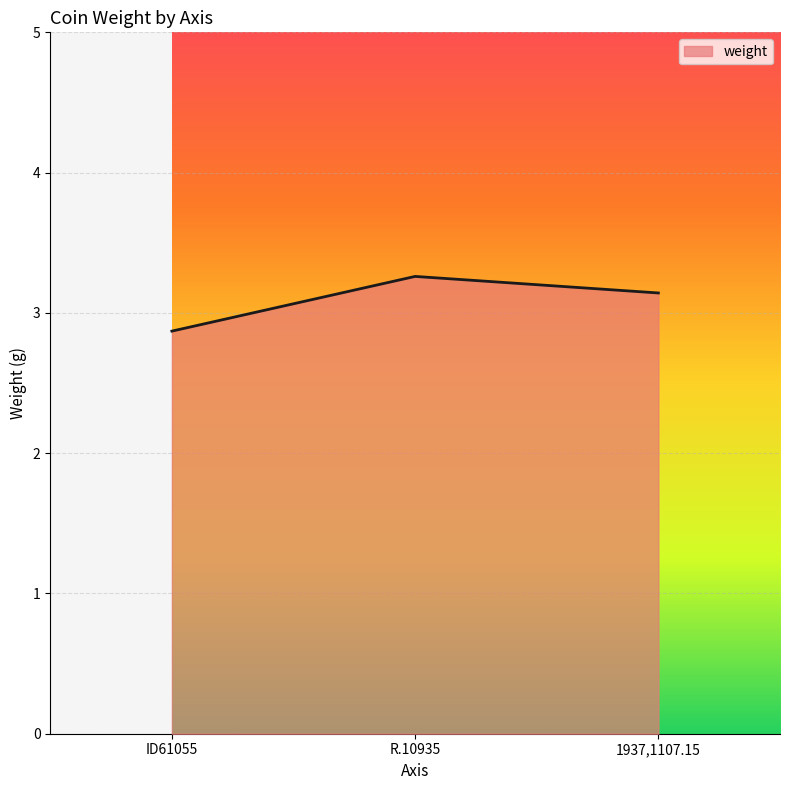

What is the change in value from ID61055 to 1937,1107.15?

+0.3